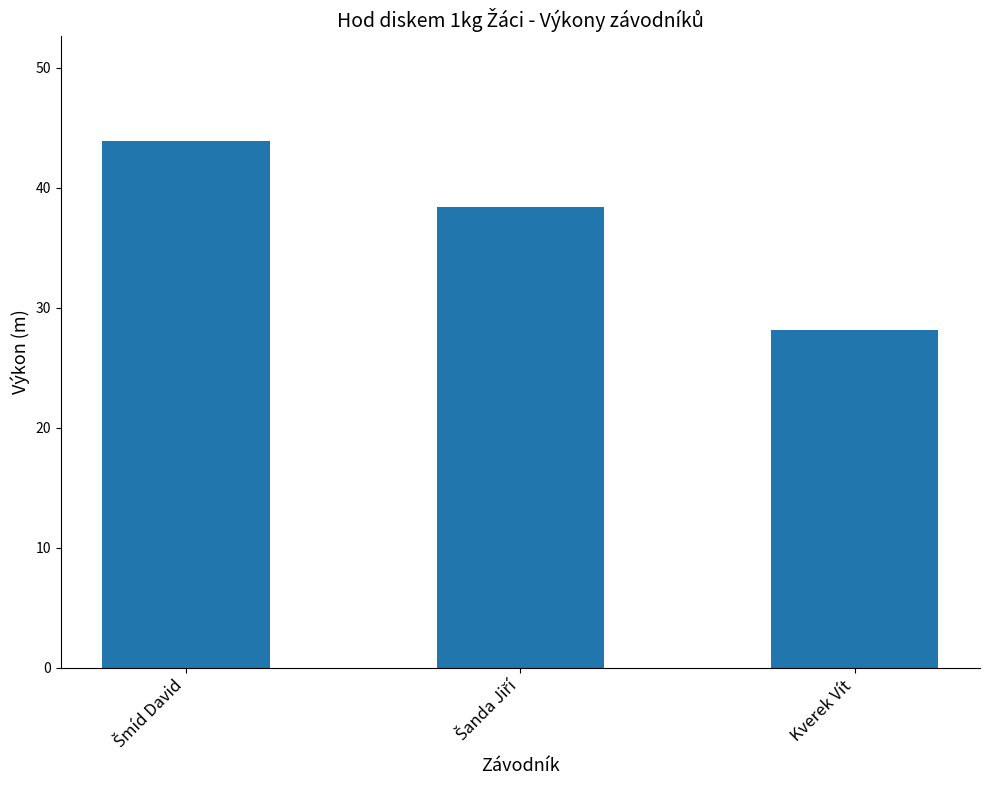

Read the value at Kverek Vít.

28.1